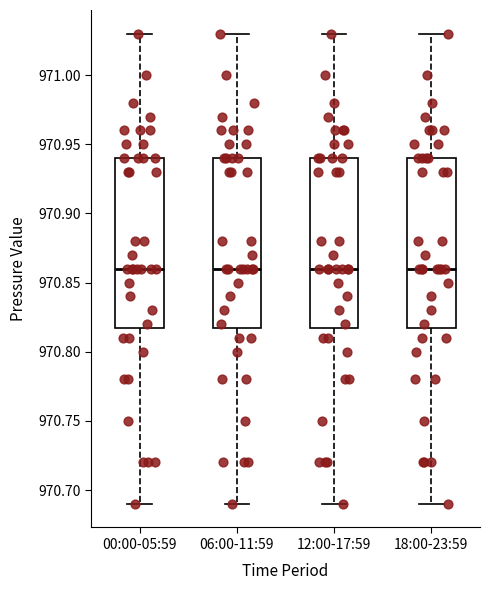

Reading left to right, transcribe this box plot: for each box, give where its median line is, the range the box spans, and where its two whiskers end, as read against the y-axis. The values are not printed on the chart, so give them approximately, as read against the axis.

00:00-05:59: median 970.86, box 970.82 to 970.94, whiskers 970.69 to 971.03
06:00-11:59: median 970.86, box 970.82 to 970.94, whiskers 970.69 to 971.03
12:00-17:59: median 970.86, box 970.82 to 970.94, whiskers 970.69 to 971.03
18:00-23:59: median 970.86, box 970.82 to 970.94, whiskers 970.69 to 971.03